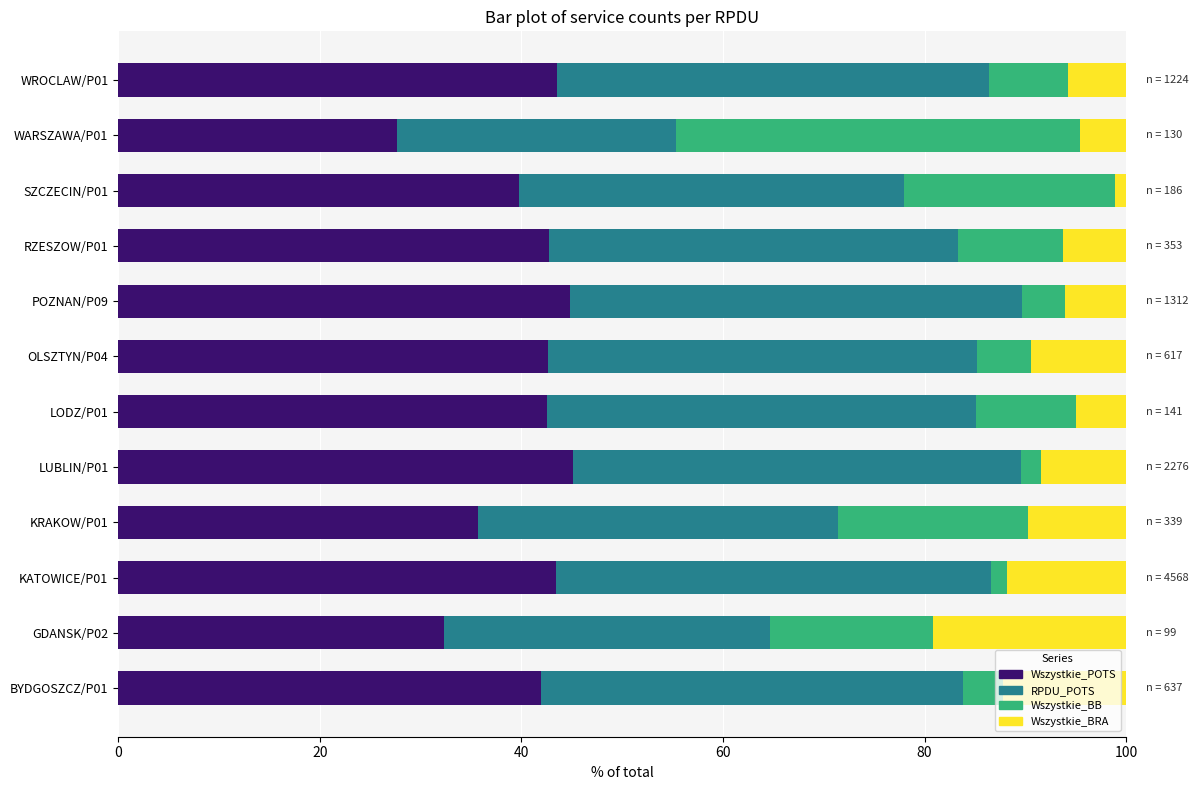

What is the total value across all series at POZNAN/P09?

100.0